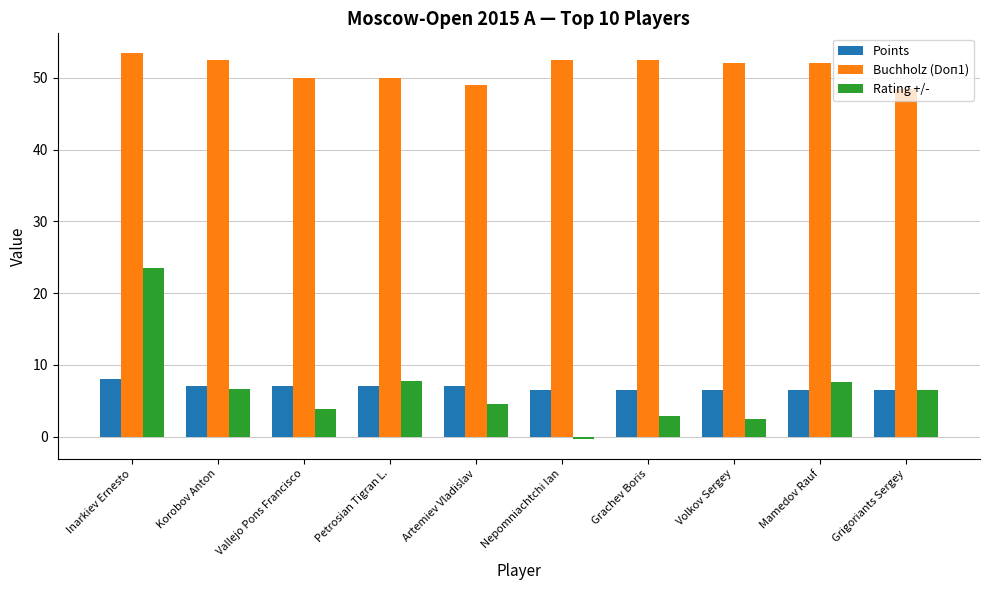

What are all the series names shown in the legend?

Points, Buchholz (Doп1), Rating +/-